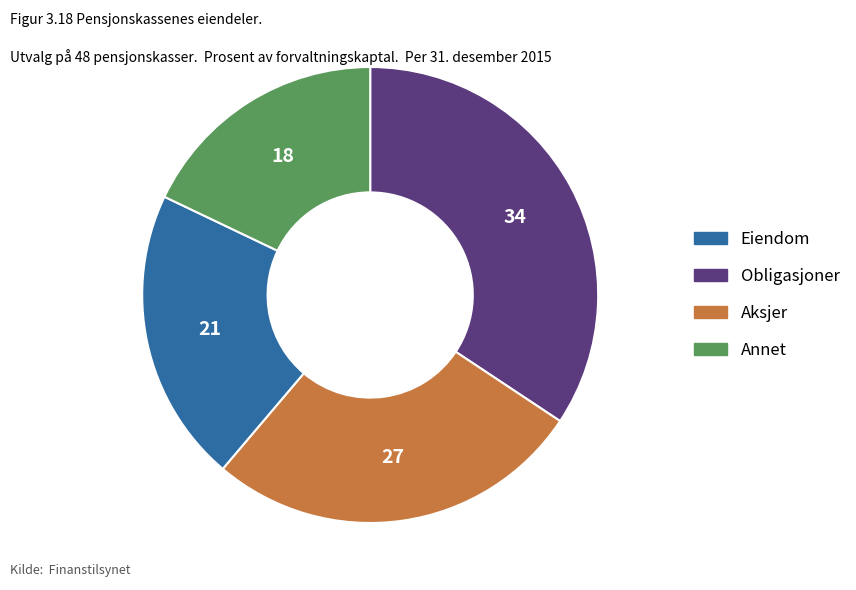

Does any single category account for the majority?

No